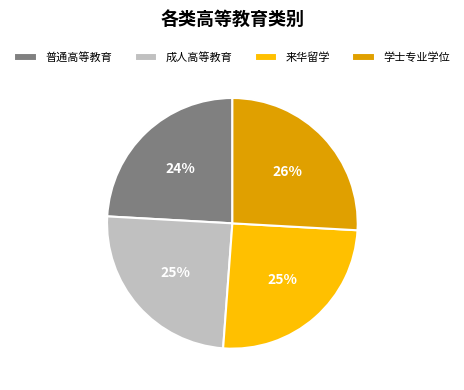

Does any single category account for the majority?

No